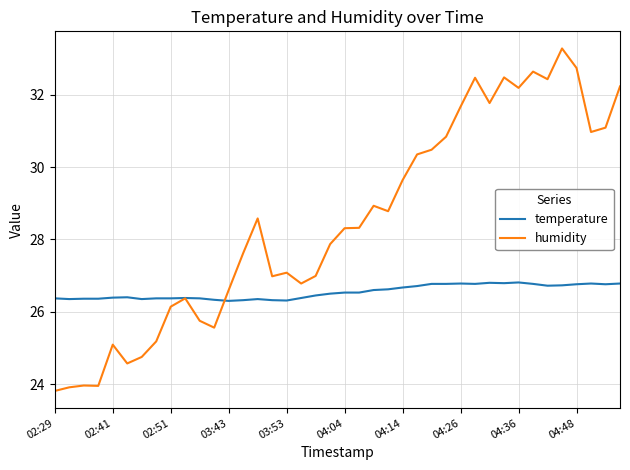

List the series in order of their peak value, lowest first.

temperature, humidity